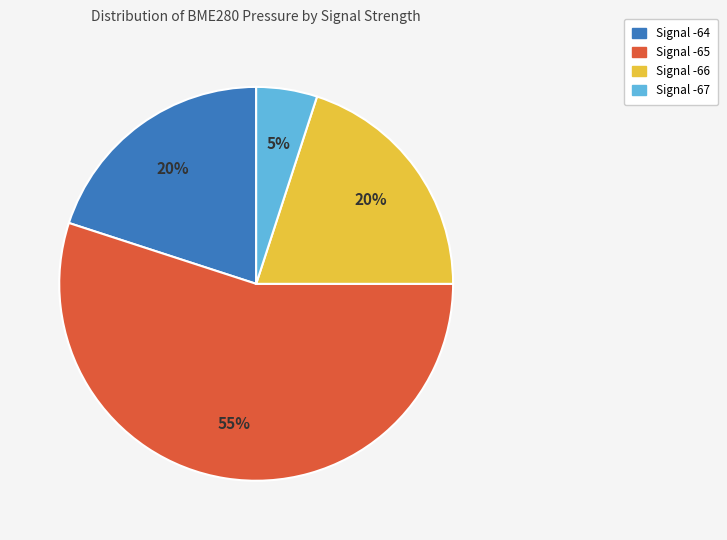

Does any single category account for the majority?

Yes